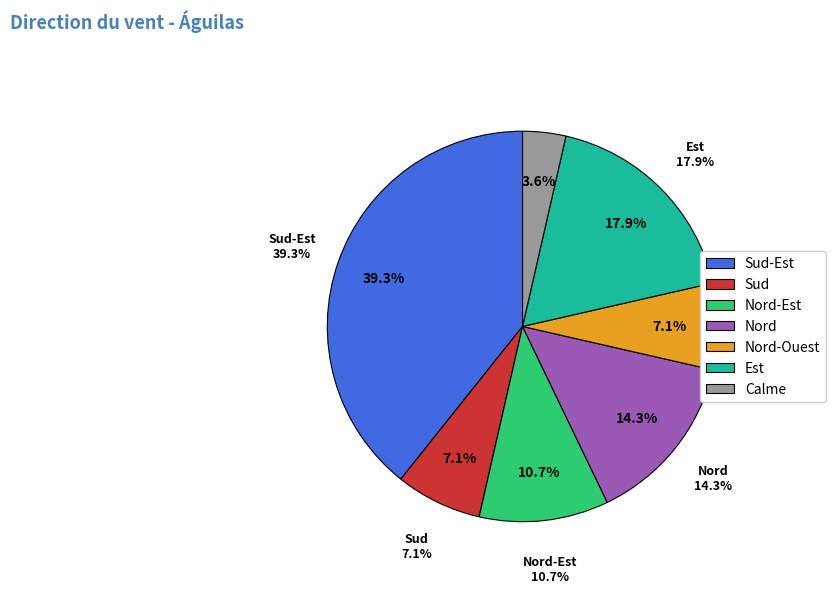

To the nearest percent, what is the average slice percentage?

14%